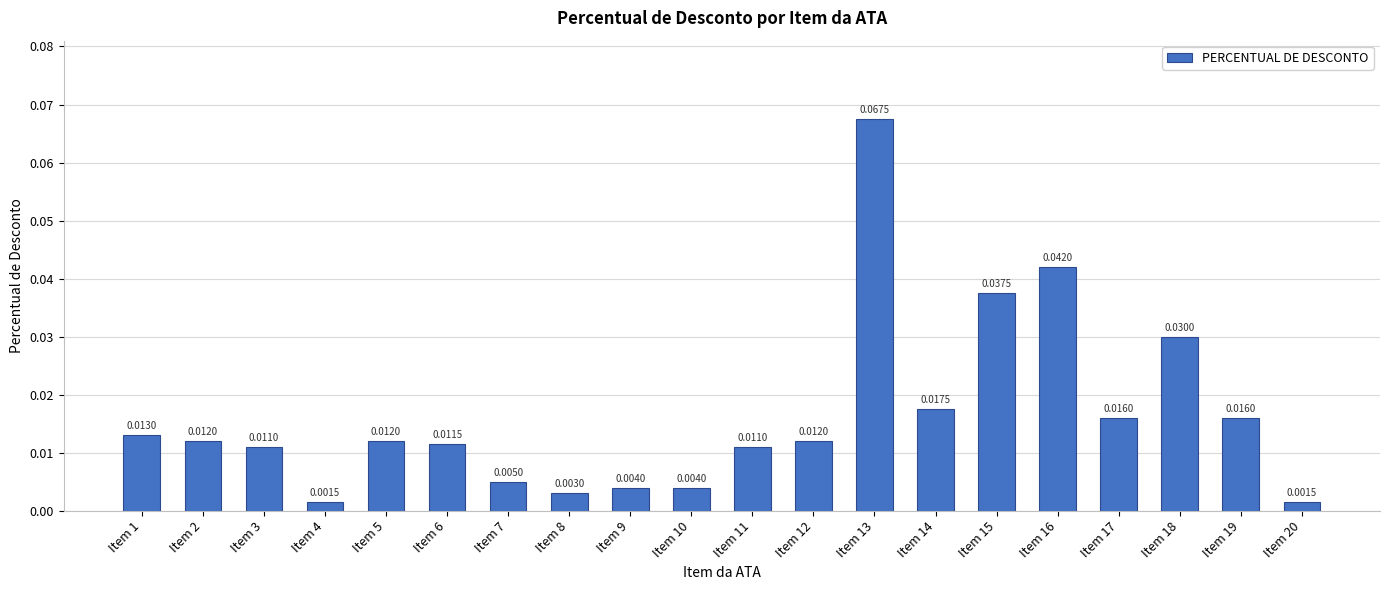

Which has a higher value, Item 11 or Item 1?

Item 1